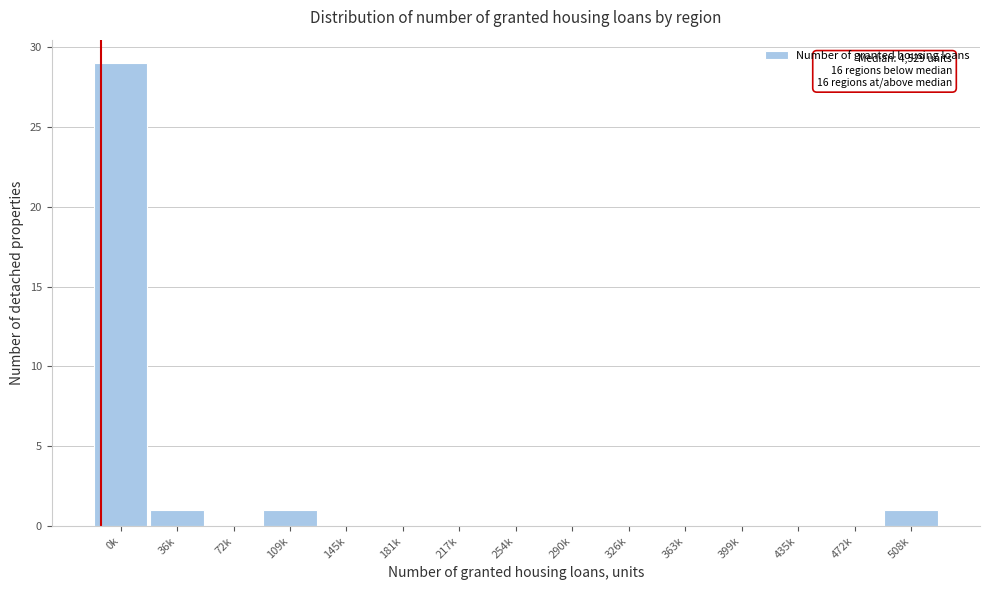

Reading left to right, transcribe all the data shown in this chart.

0k=29	36k=1	72k=0	109k=1	145k=0	181k=0	217k=0	254k=0	290k=0	326k=0	363k=0	399k=0	435k=0	472k=0	508k=1